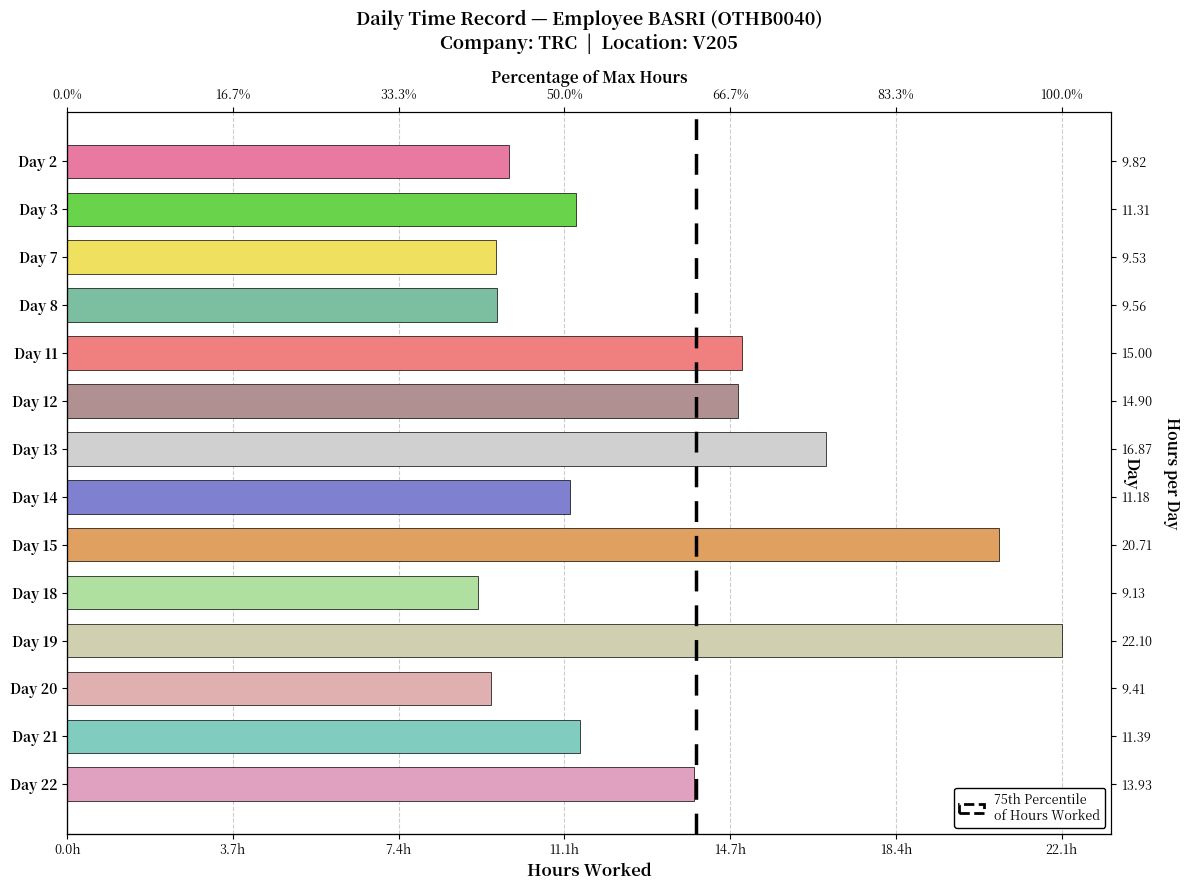

Are the bars grouped side by side (vs. stacked)?

No